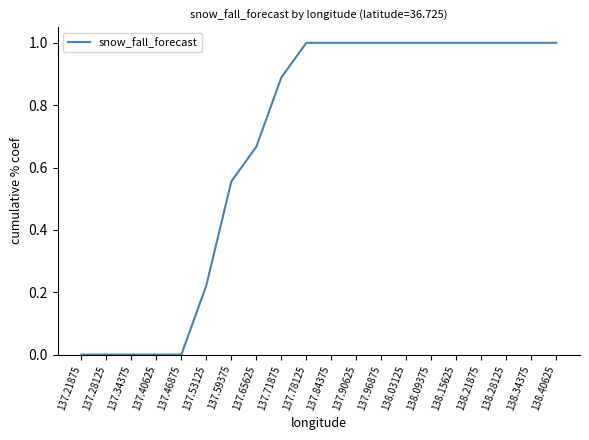

The chart shows a value of 1.0 at 138.21875. True or false?

True